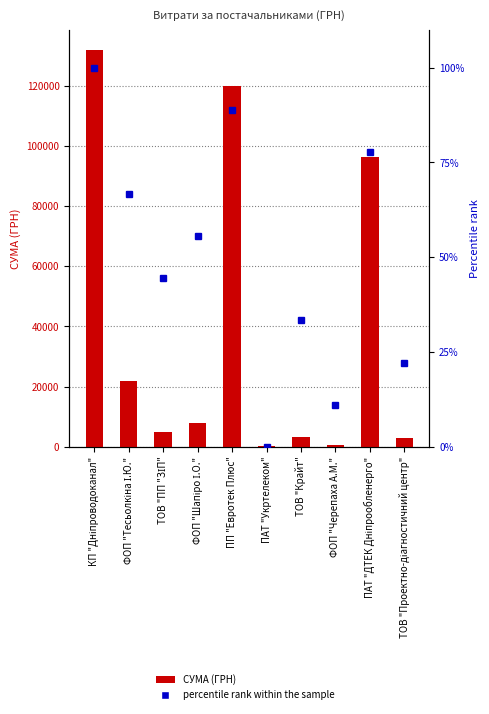

What is the sum of the СУМА (ГРН) values at ПАТ "Укртелеком" and ПП "Евротек Плюс"?

120088.8